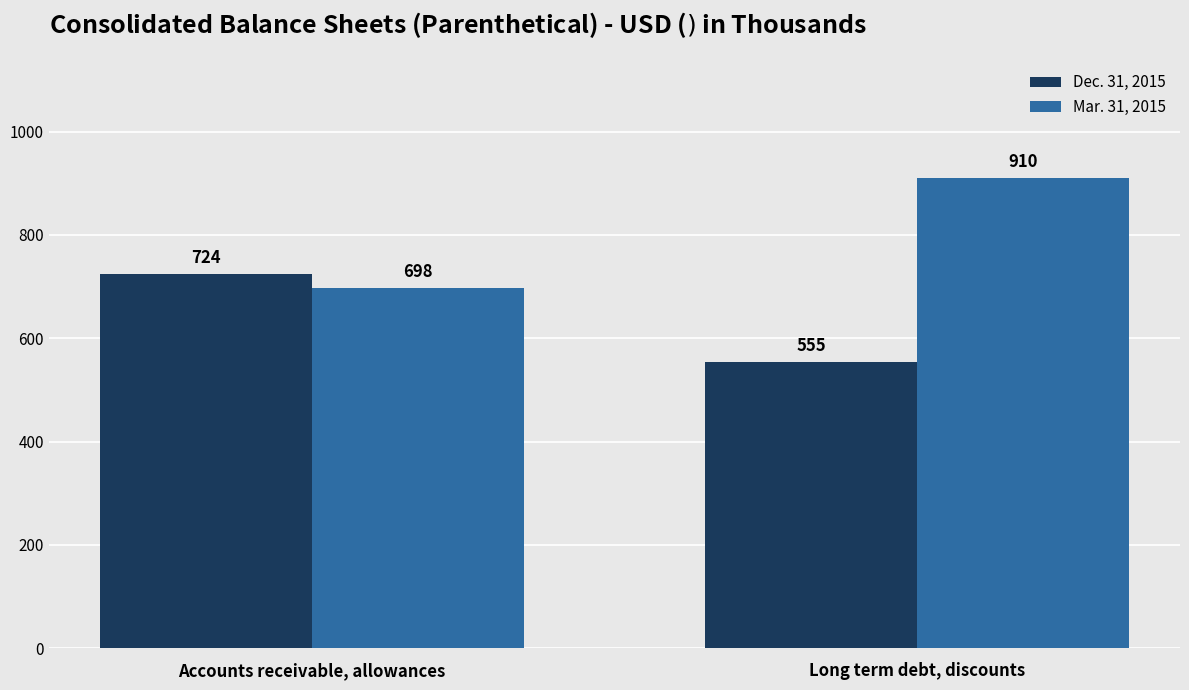

Is the value of Dec. 31, 2015 at Accounts receivable, allowances greater than the value of Mar. 31, 2015 at Long term debt, discounts?

No